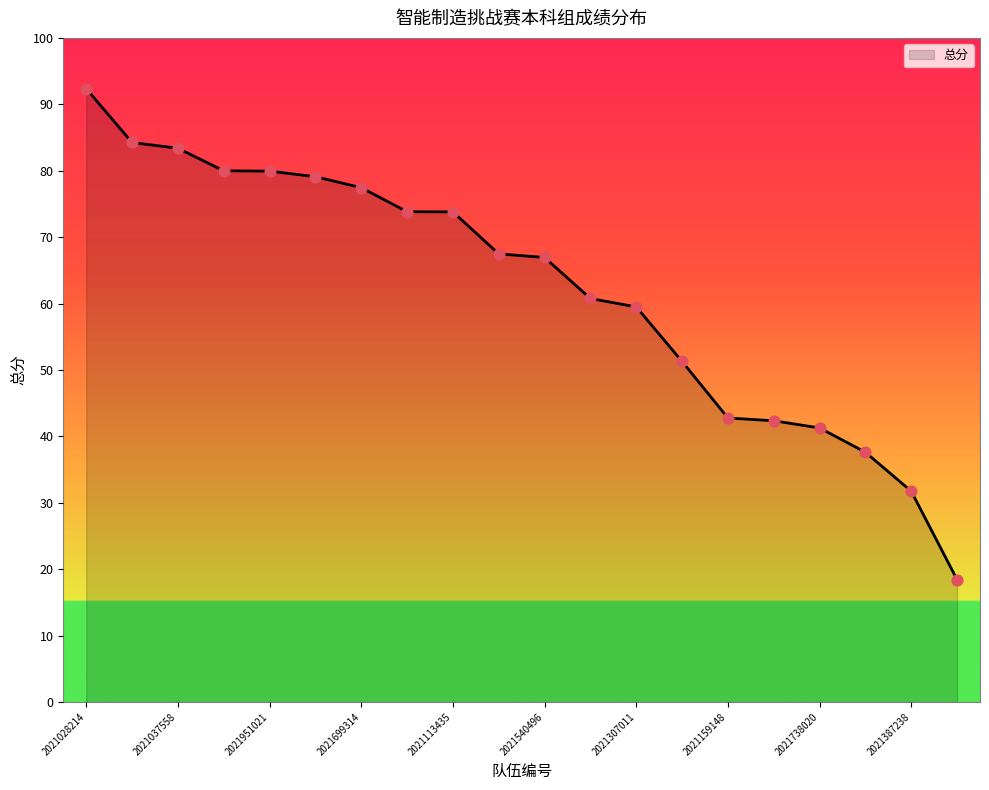

What is the maximum value shown in the chart?

92.4